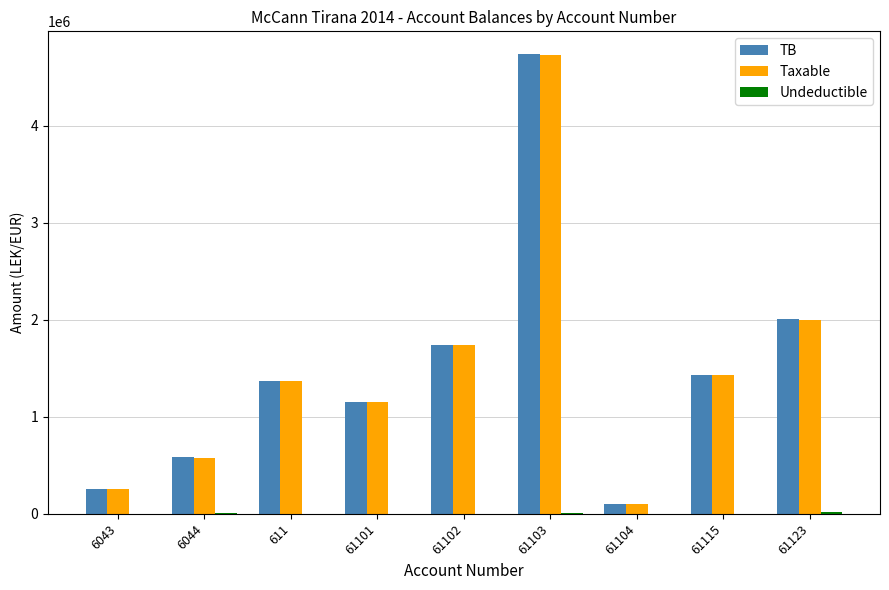

Does the chart contain stacked bars?

No